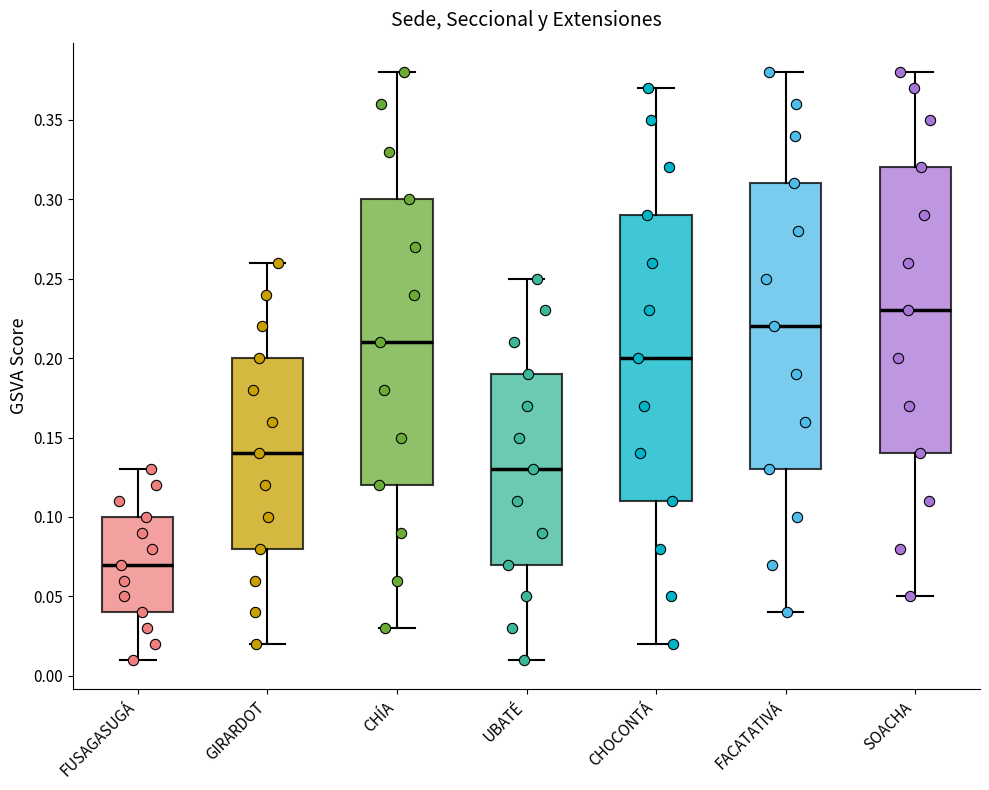

Which box's median line is the lowest?

FUSAGASUGÁ